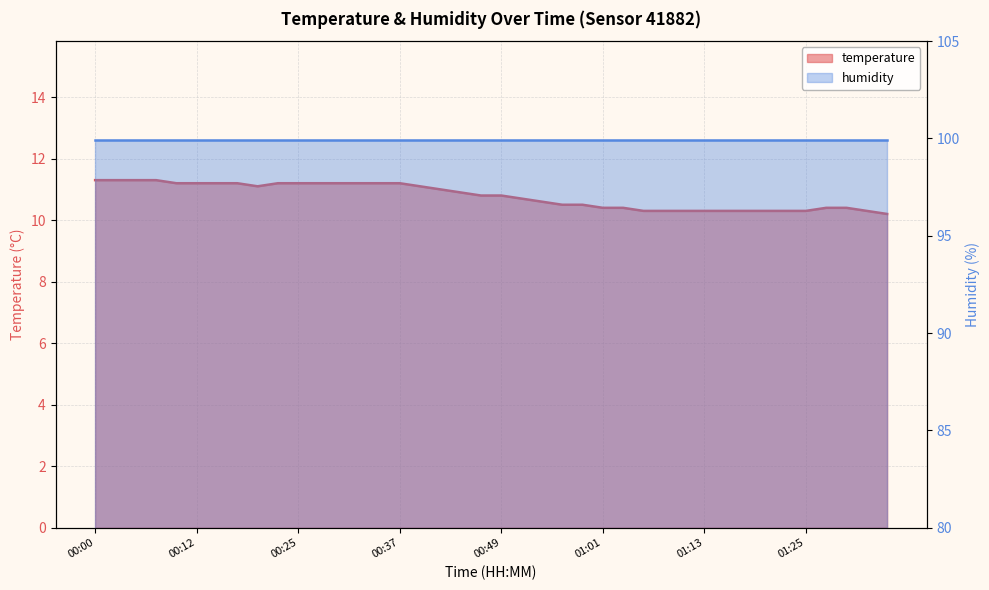

What is the maximum value shown in the chart?

11.3